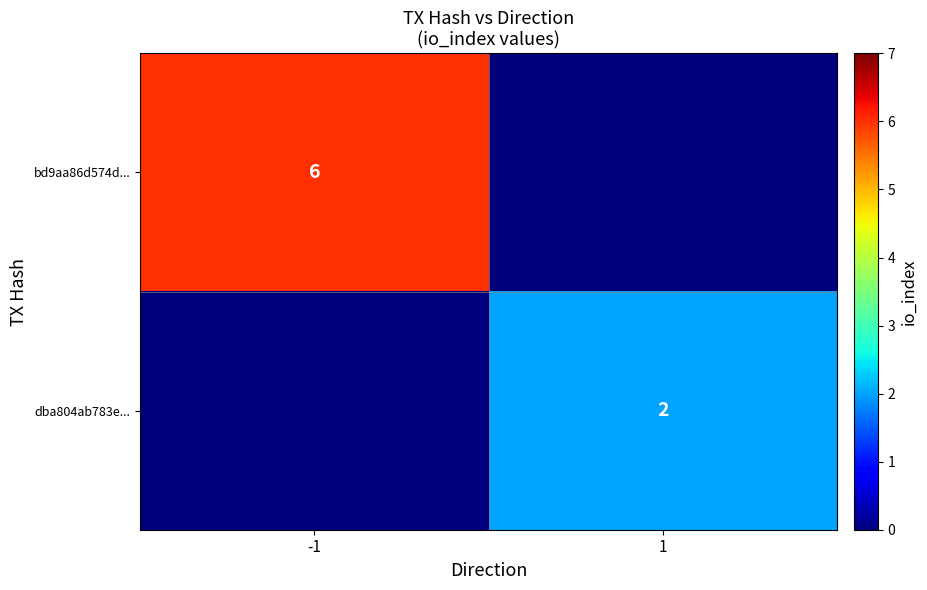

Is it true that bd9aa86d574d... equals 10 at -1?

False